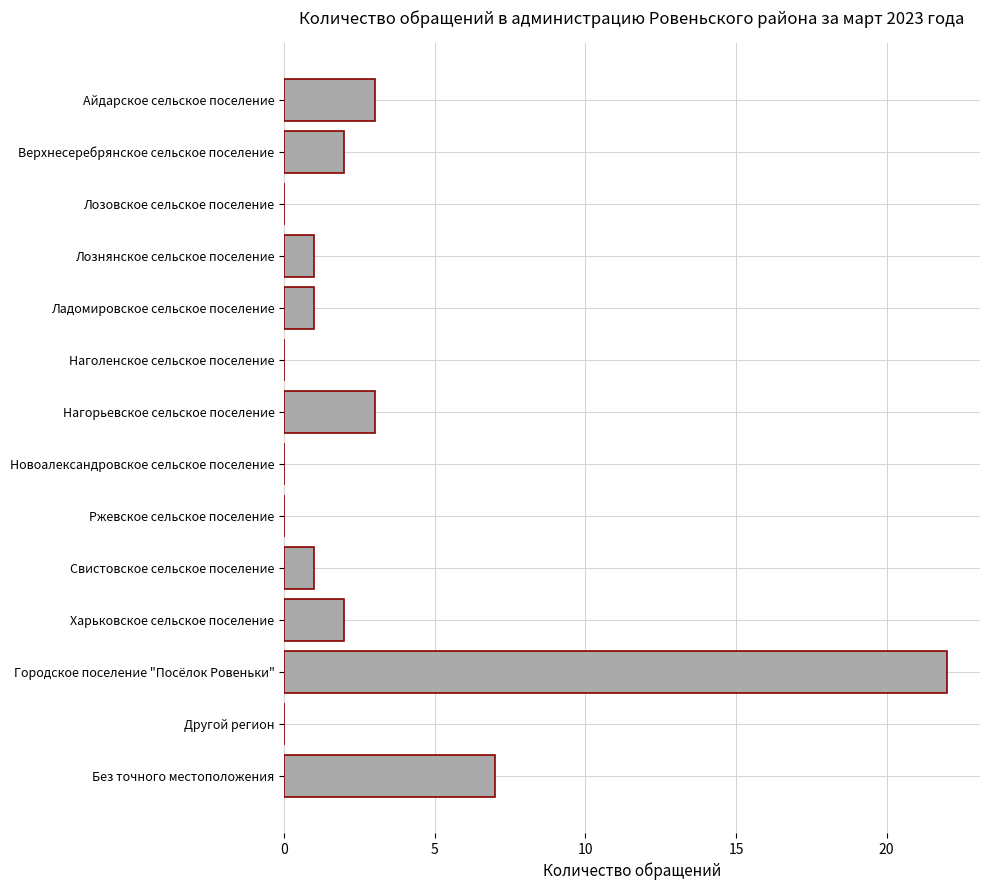

True or false: the data shows -8 at Лозовское сельское поселение.

False